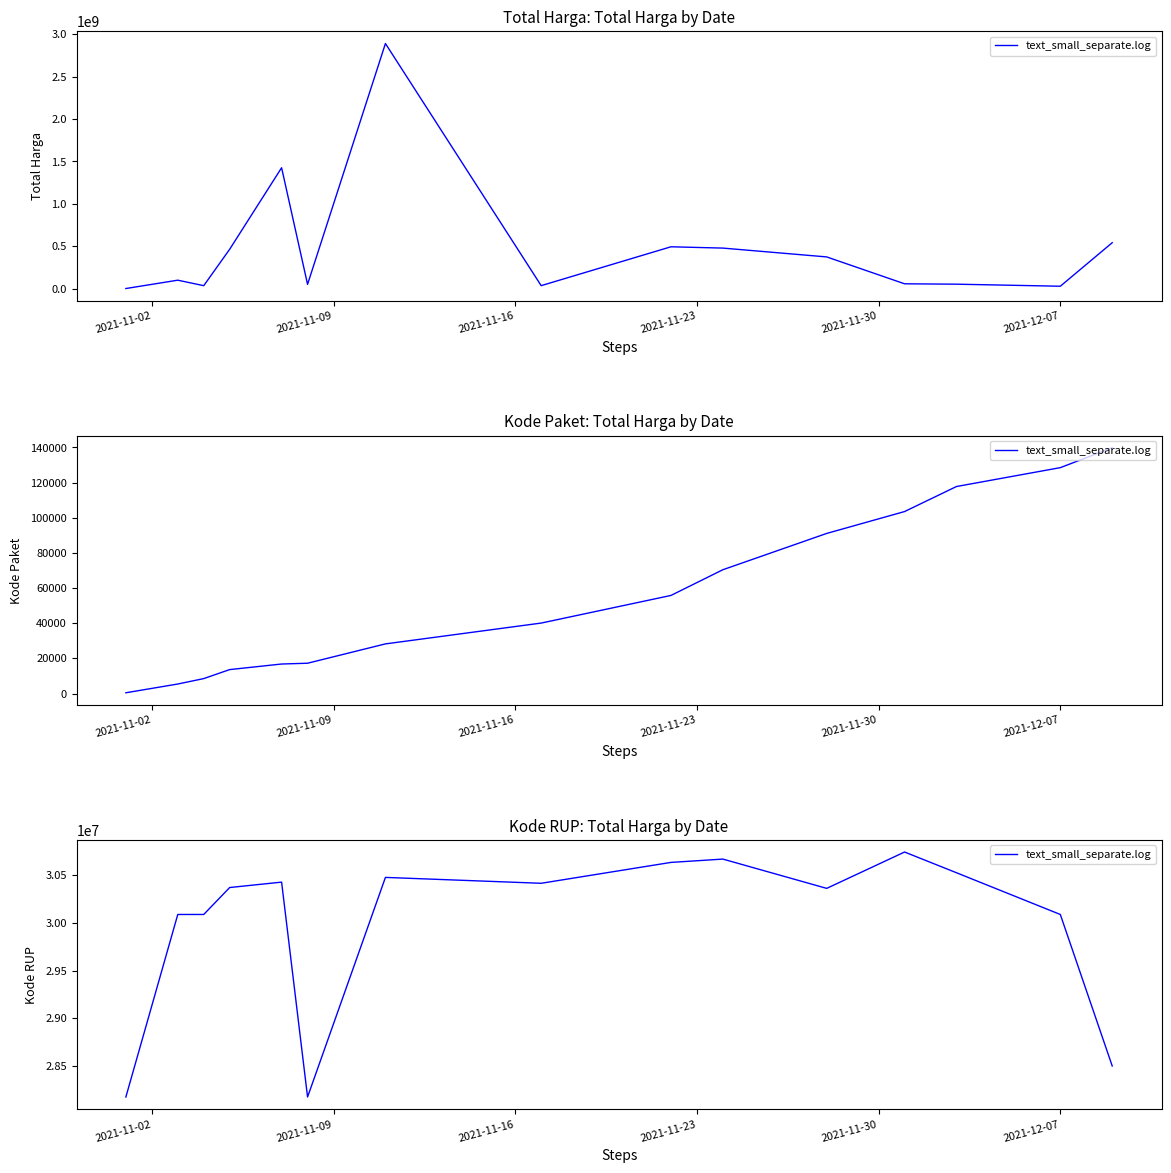

What position from the left is 2021-11-30?

5